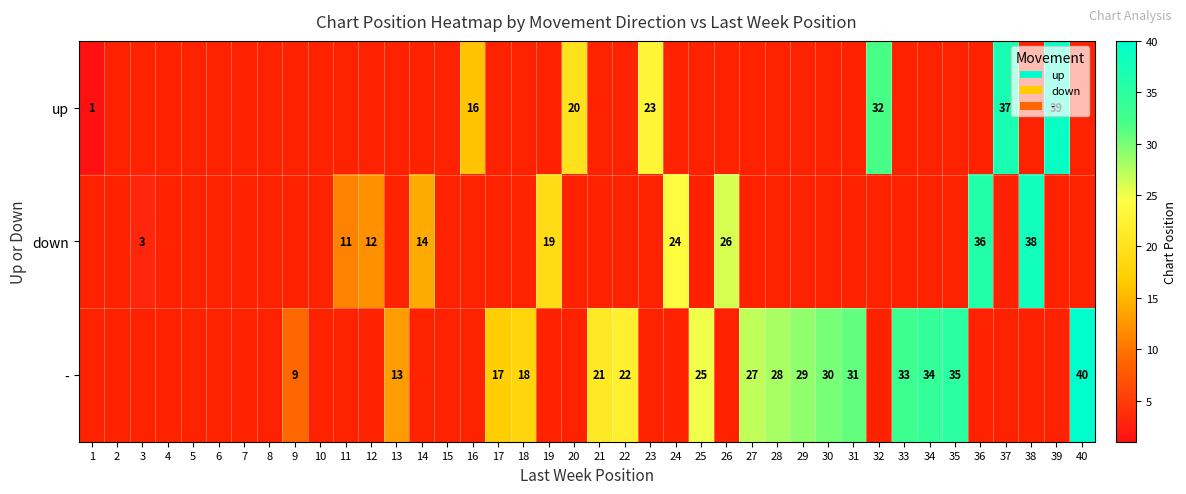

True or false: up has a value of 43 at 32.

False